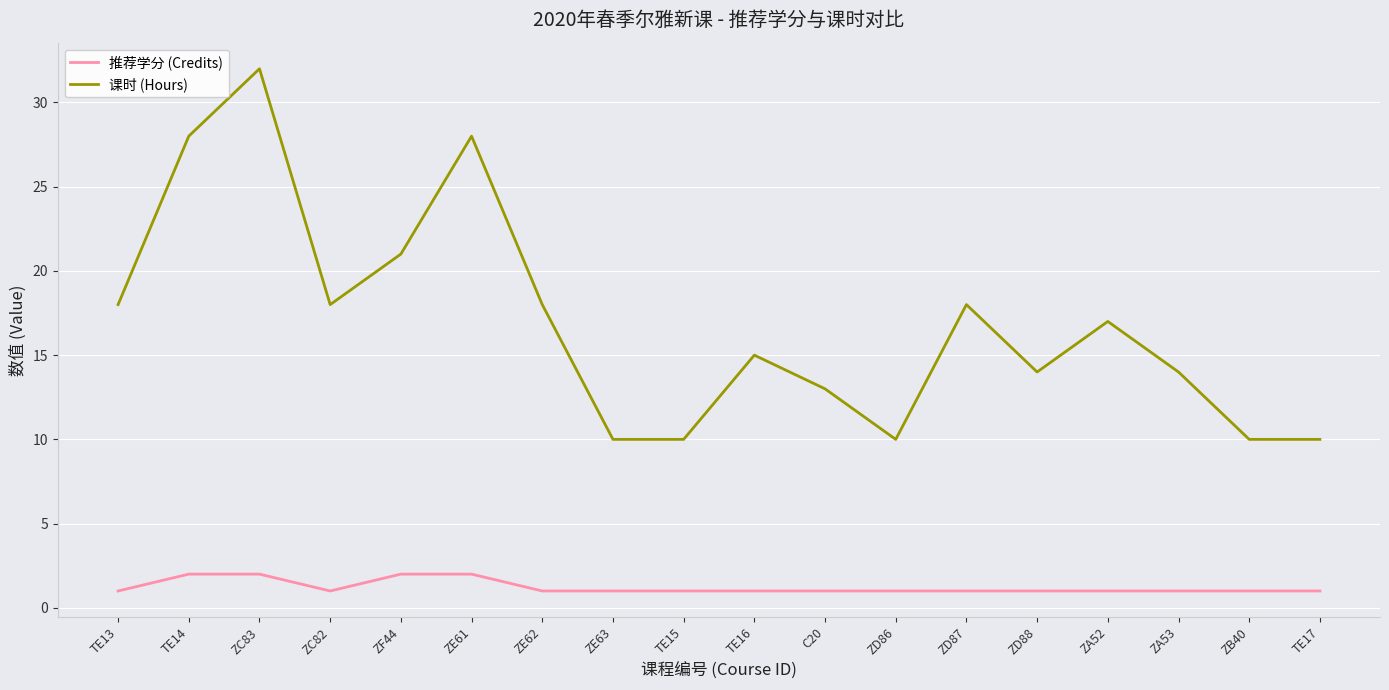

At which category does the chart reach its peak across all series?

ZC83